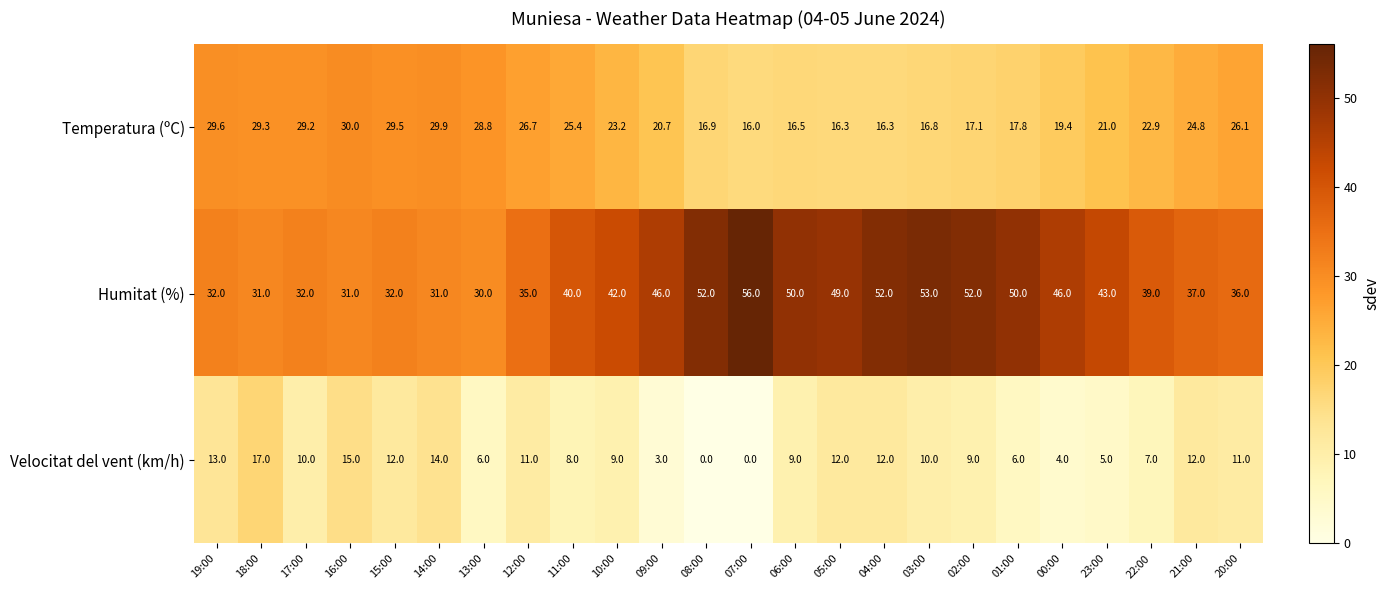

Rank the series by their maximum value, from highest to lowest.

Humitat (%), Temperatura (ºC), Velocitat del vent (km/h)